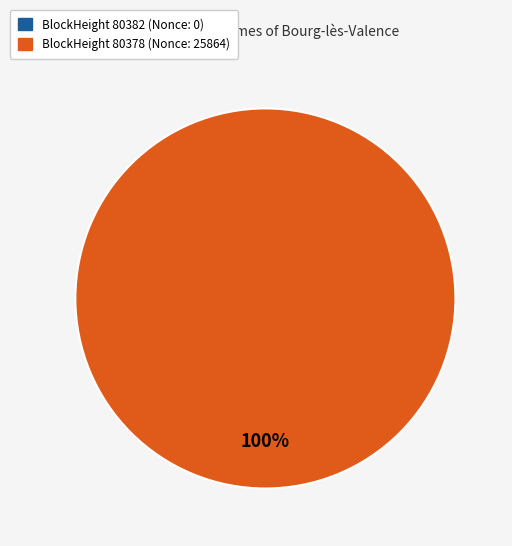

To the nearest percent, what is the difference between the largest and smallest slice percentages?

100%